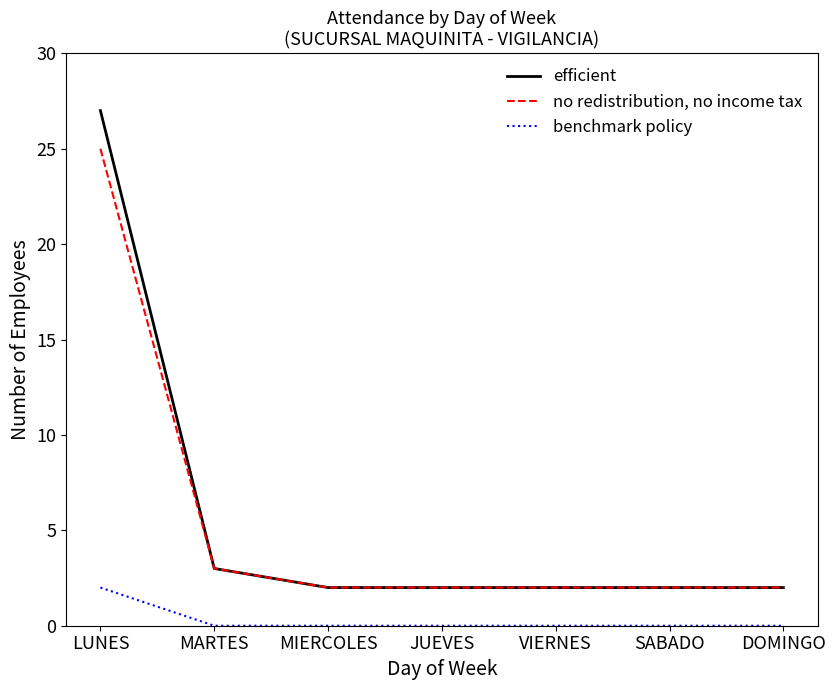

What position from the left is MIERCOLES?

3